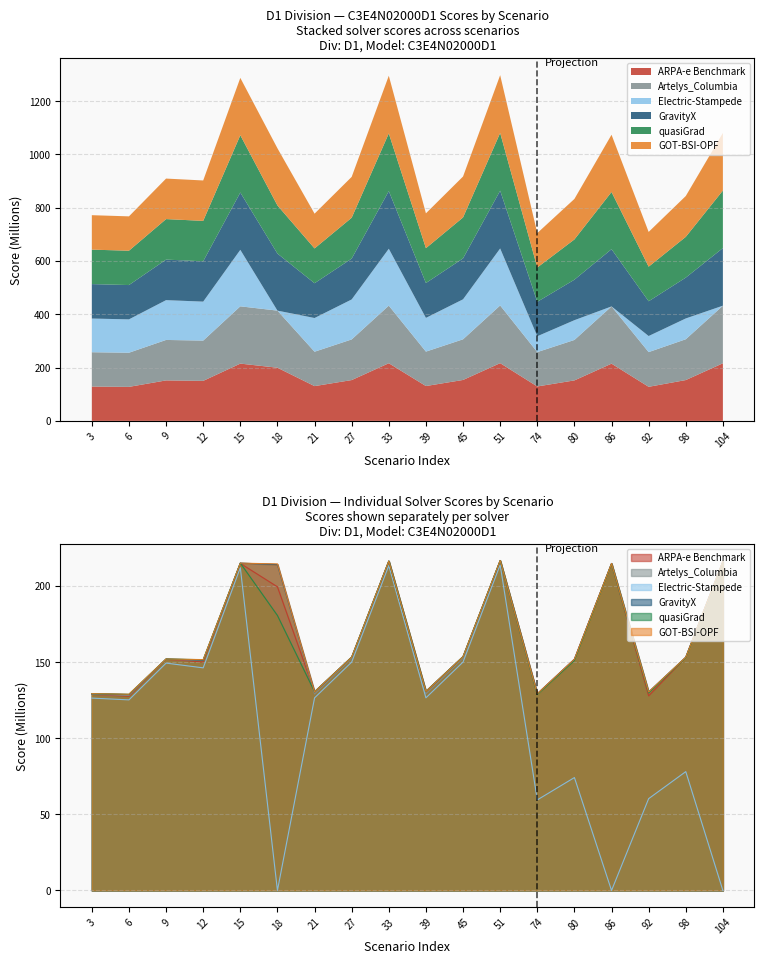

How many data points in ARPA-e Benchmark are less than 153?

9